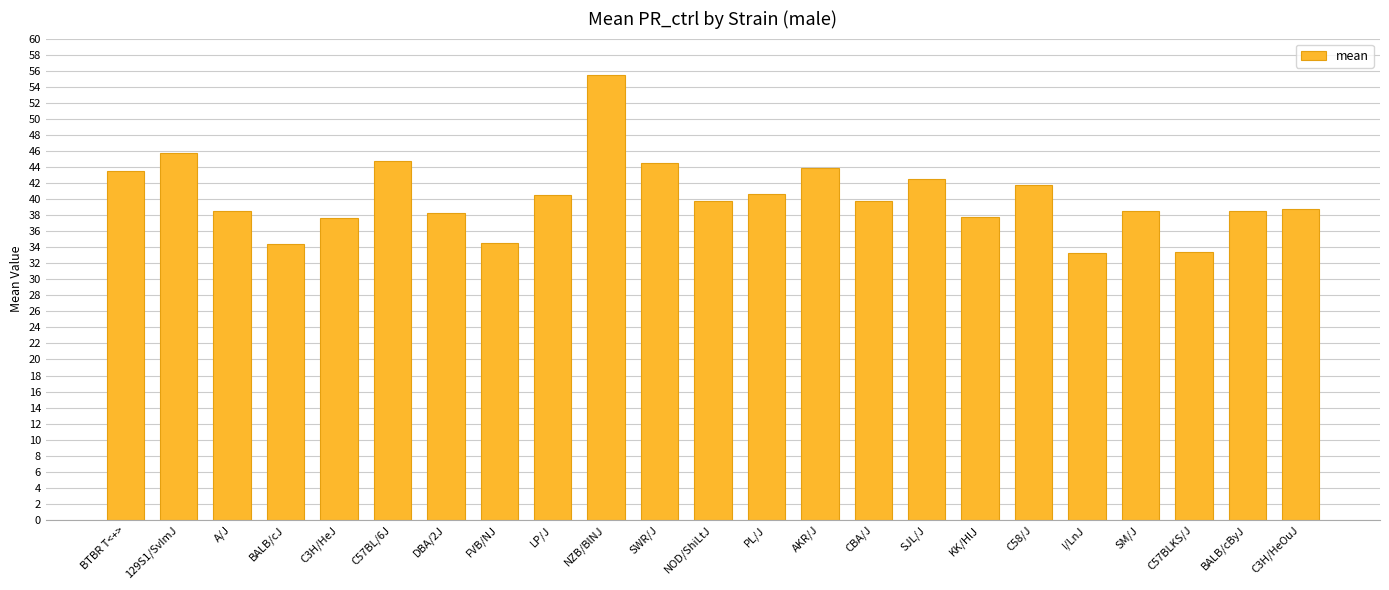

The chart shows a value of 39.7 at CBA/J. True or false?

True